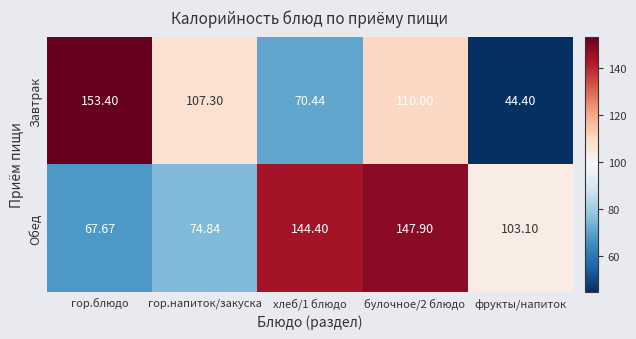

Which series has the largest total across all categories?

Обед